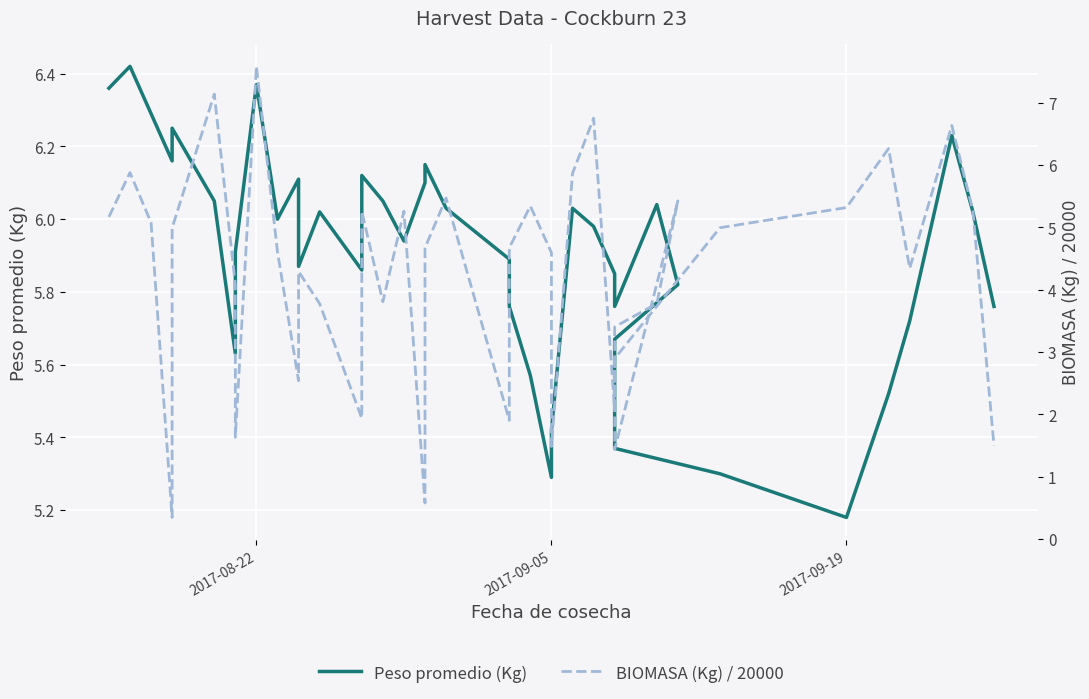

What is the greatest value displayed?

7.6